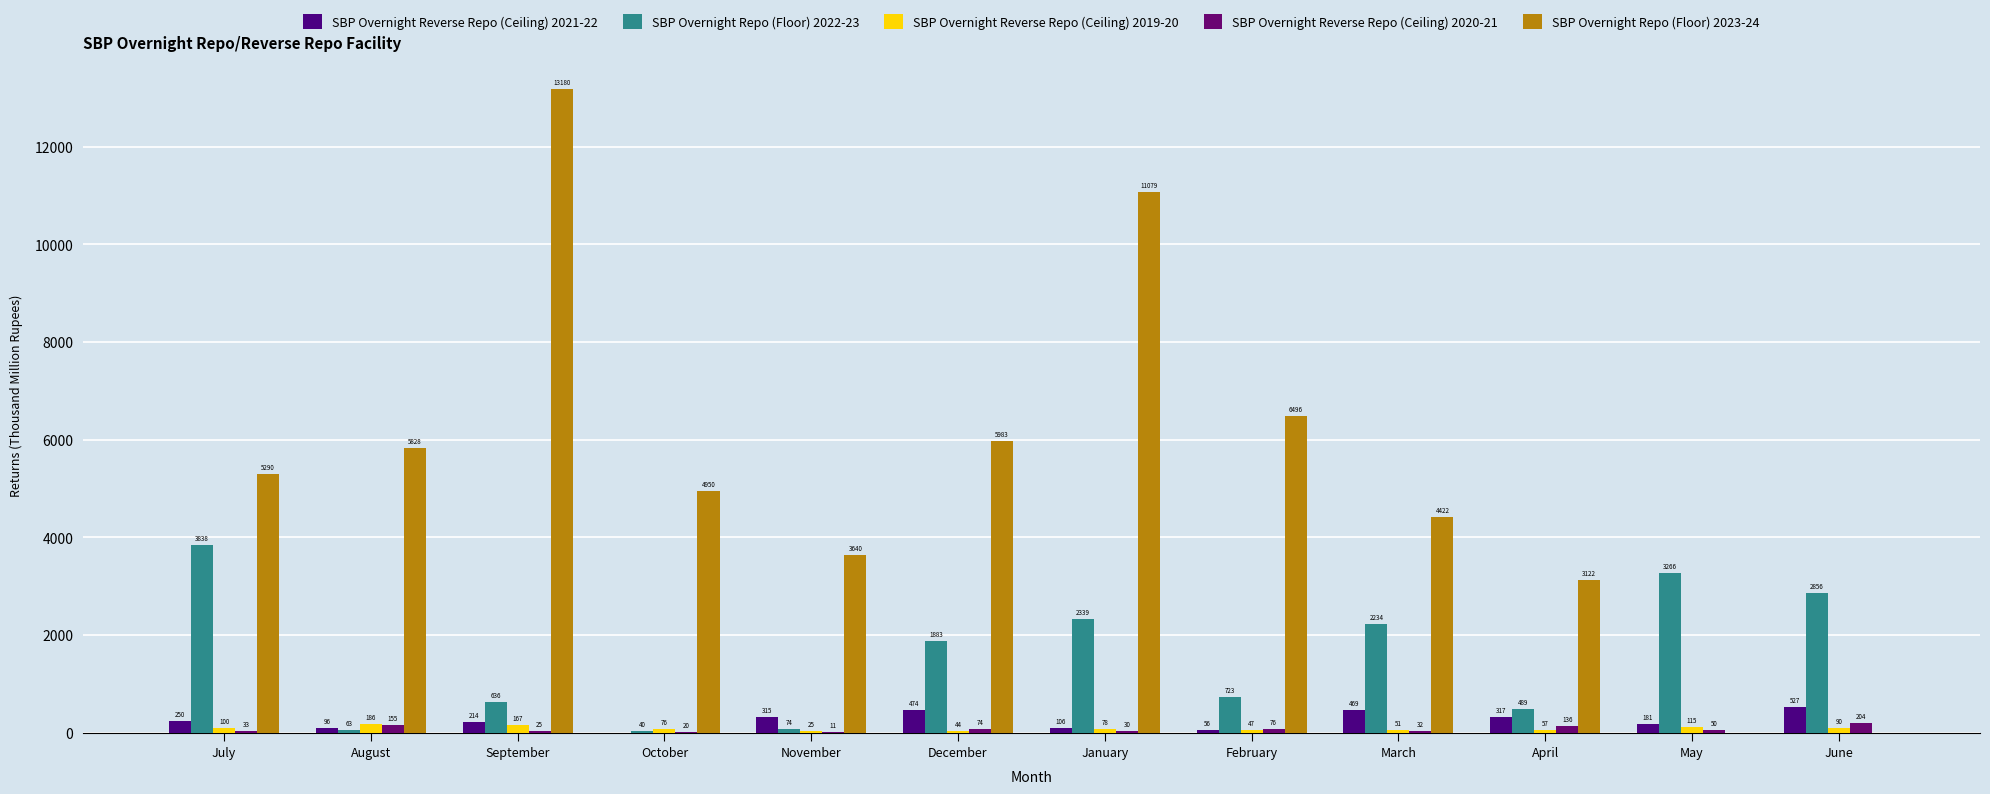

Reading right to left, extract all data points from this chart.

SBP Overnight Reverse Repo (Ceiling) 2021-22: June=527.0	May=180.6	April=316.9	March=469.4	February=56.1	January=106.2	December=474.0	November=315.4	October=0.0	September=214.5	August=96.5	July=249.6
SBP Overnight Repo (Floor) 2022-23: June=2856.5	May=3266.3	April=488.8	March=2233.5	February=722.6	January=2338.8	December=1882.7	November=73.8	October=40.5	September=635.8	August=63.3	July=3838.4
SBP Overnight Reverse Repo (Ceiling) 2019-20: June=89.9	May=114.8	April=56.7	March=50.9	February=47.3	January=77.8	December=44.4	November=25.4	October=76.4	September=167.2	August=186.0	July=99.5
SBP Overnight Reverse Repo (Ceiling) 2020-21: June=204.5	May=50.4	April=135.6	March=32.1	February=75.8	January=30.3	December=73.5	November=11.0	October=20.5	September=25.3	August=154.7	July=32.9
SBP Overnight Repo (Floor) 2023-24: June=0.0	May=0.0	April=3122.2	March=4421.8	February=6495.6	January=11078.5	December=5983.0	November=3640.1	October=4950.1	September=13180.1	August=5828.5	July=5290.1